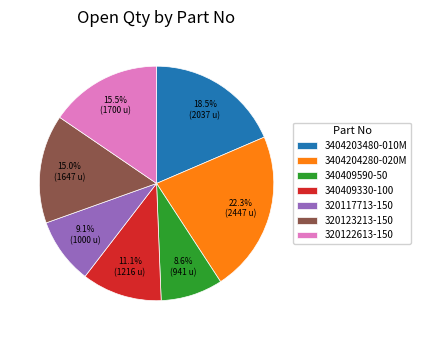

To the nearest percent, what is the difference between the largest and smallest slice percentages?

14%